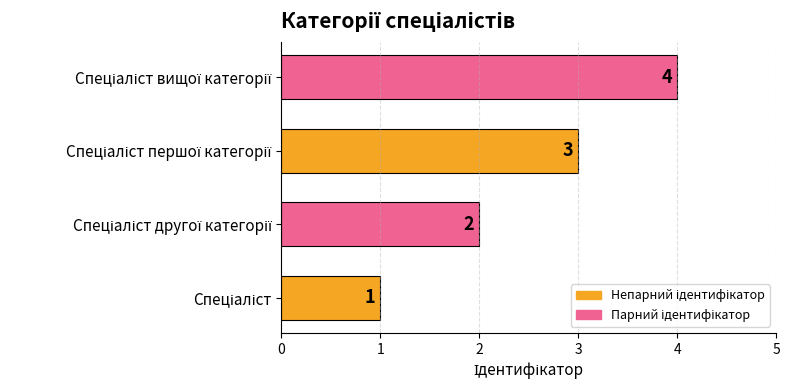

What is the maximum value shown in the chart?

4